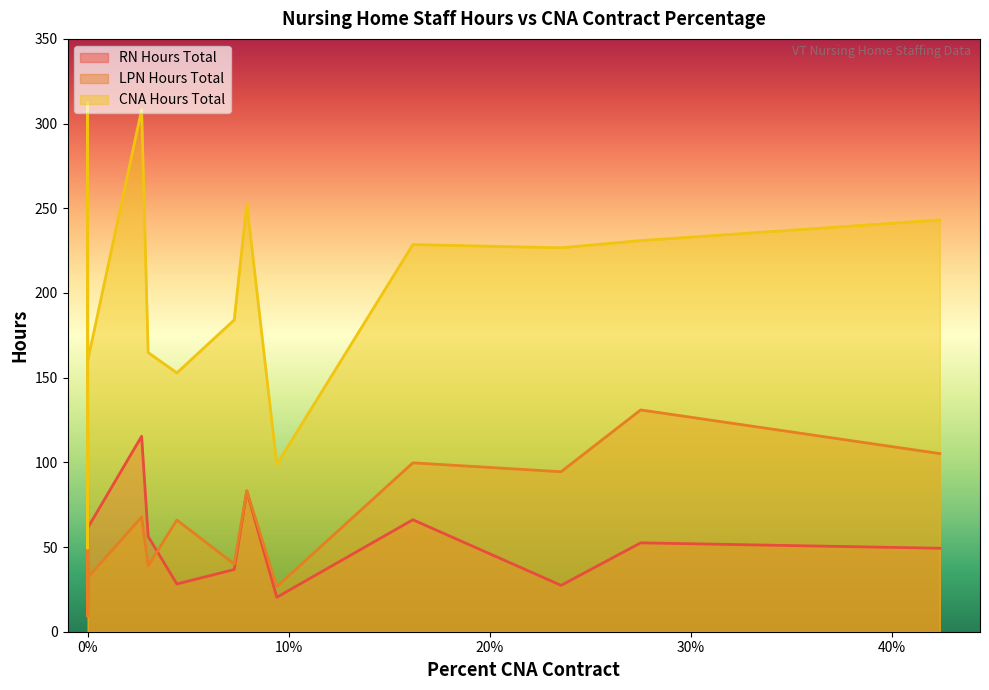

How many series are shown in this chart?

3